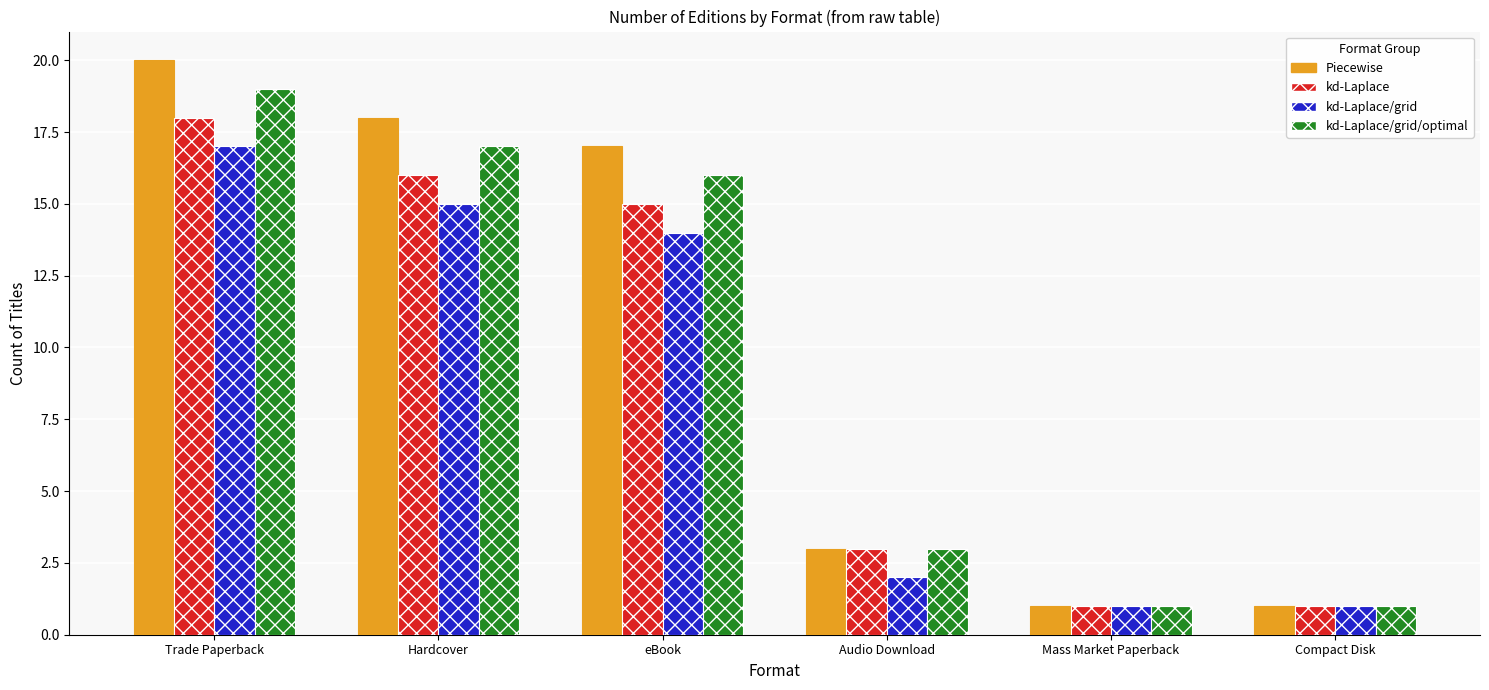

Does the chart contain any negative values?

No